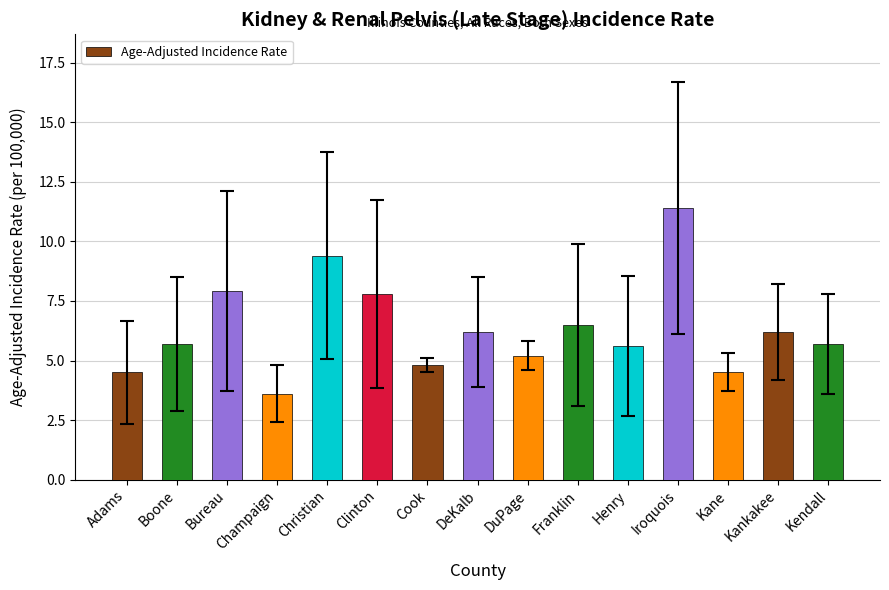

How many categories are shown in the chart?

15